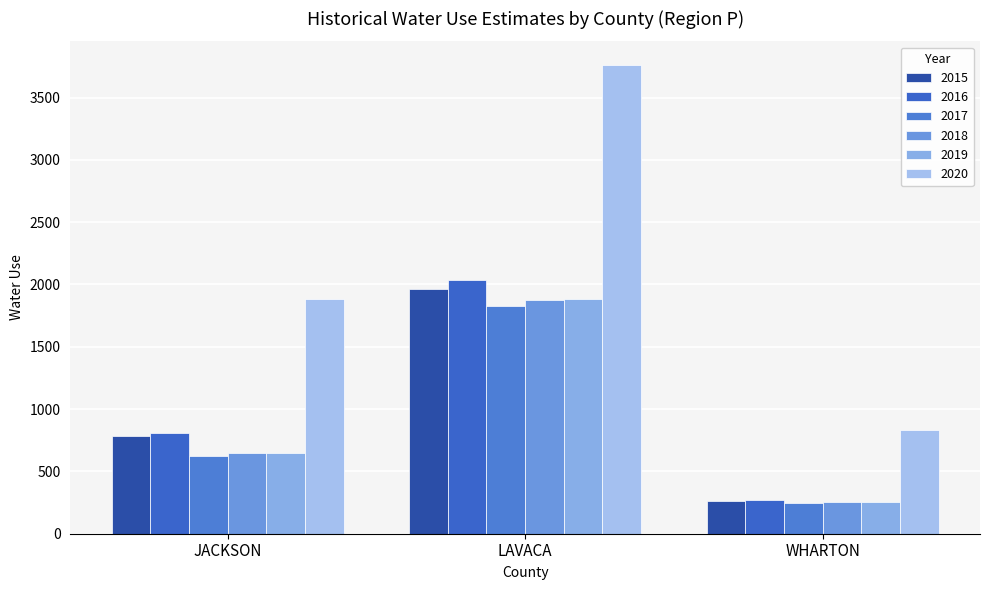

What is the difference between the highest and lowest values at LAVACA?

1934